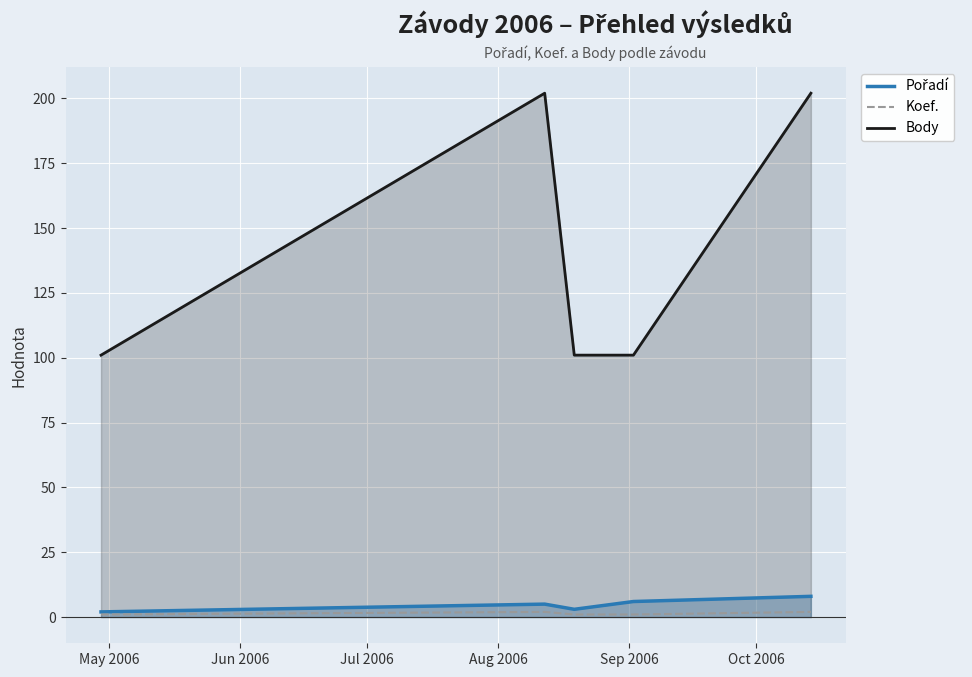

What is the minimum value shown in the chart?

1